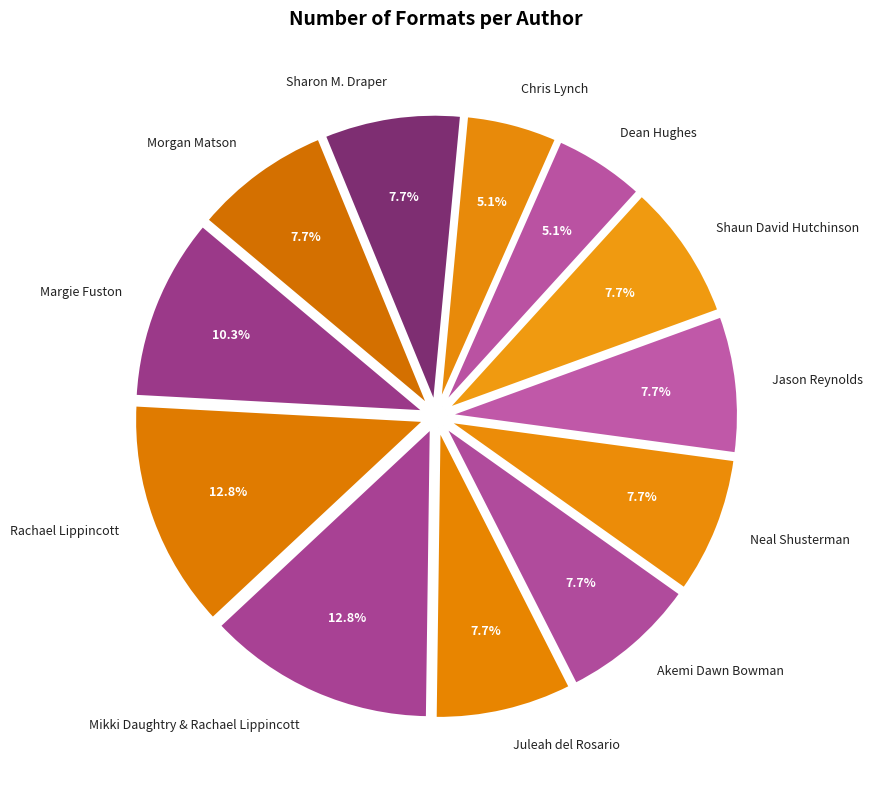

True or false: Dean Hughes accounts for 1% of the total.

False